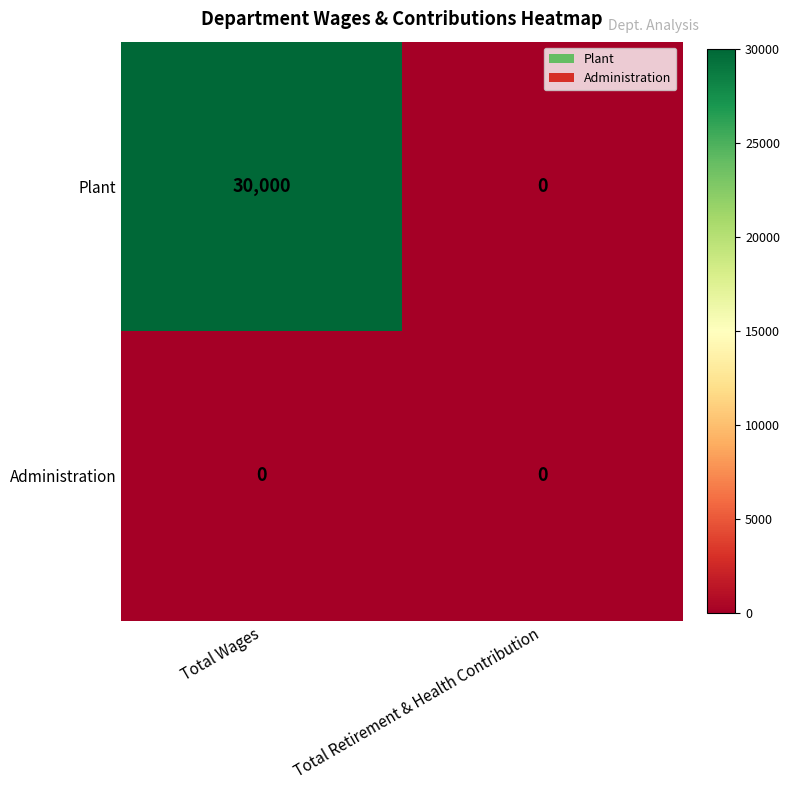

List the labels in order of Plant value, smallest first.

Total Retirement & Health Contribution, Total Wages